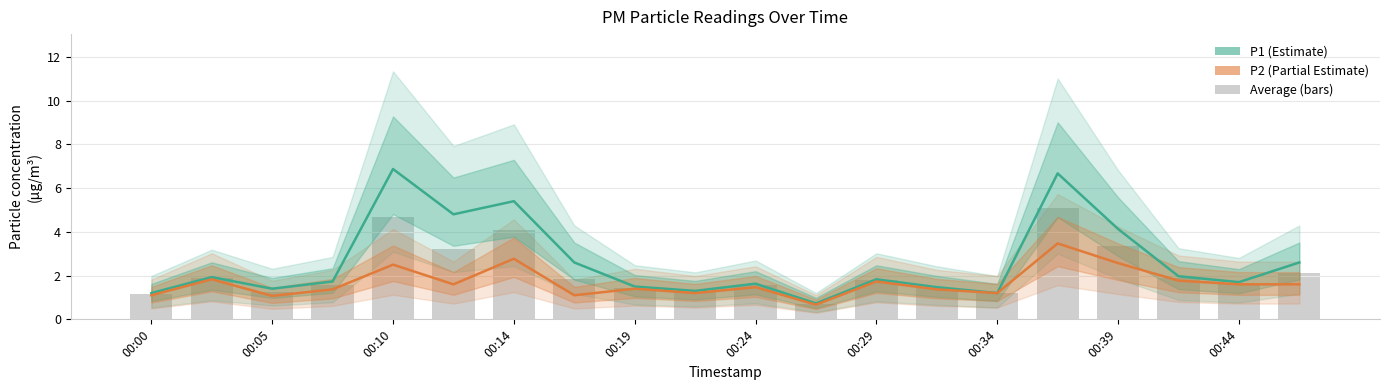

What position from the left is 00:10?

5